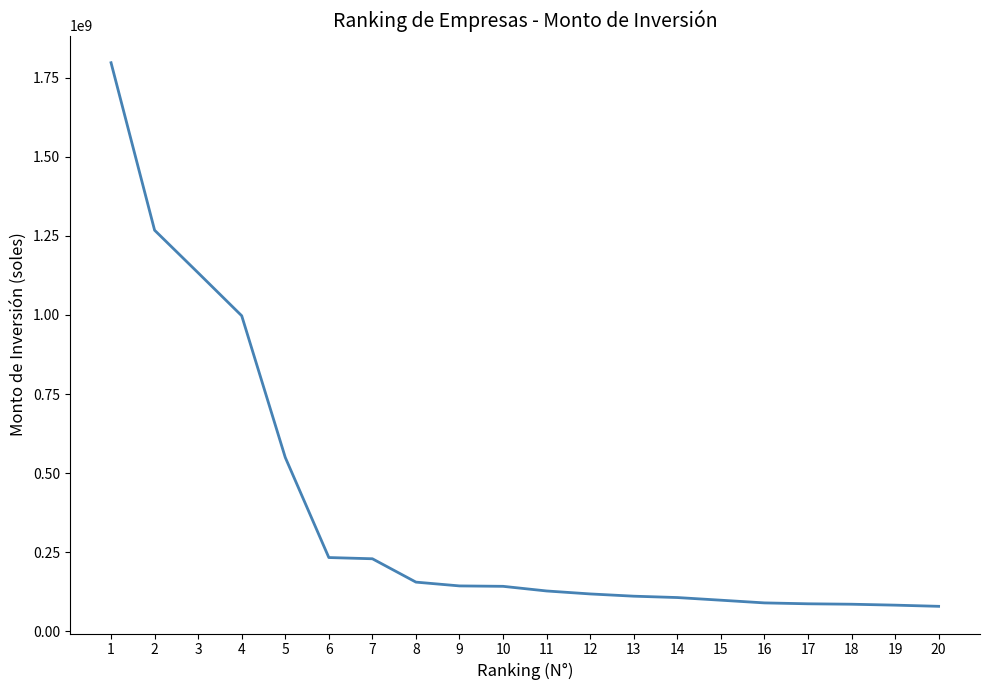

How many lines are shown in the chart?

1